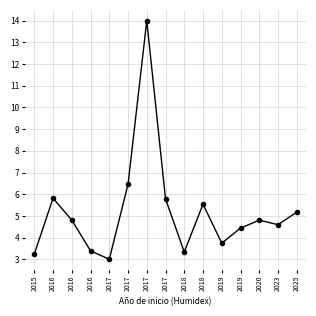

How many lines are shown in the chart?

1